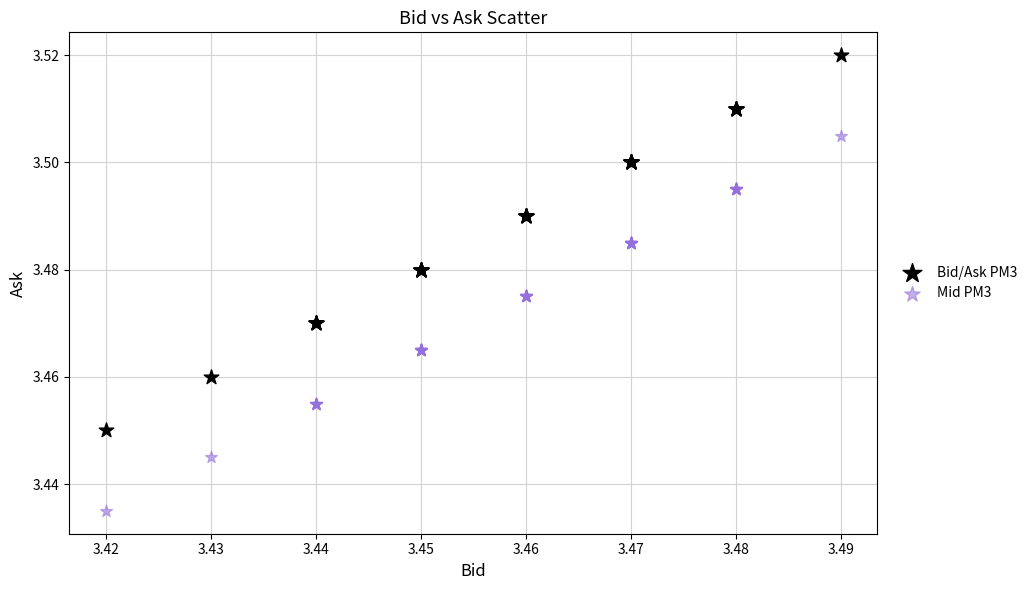

Which series contains the highest Y value?

Bid/Ask PM3